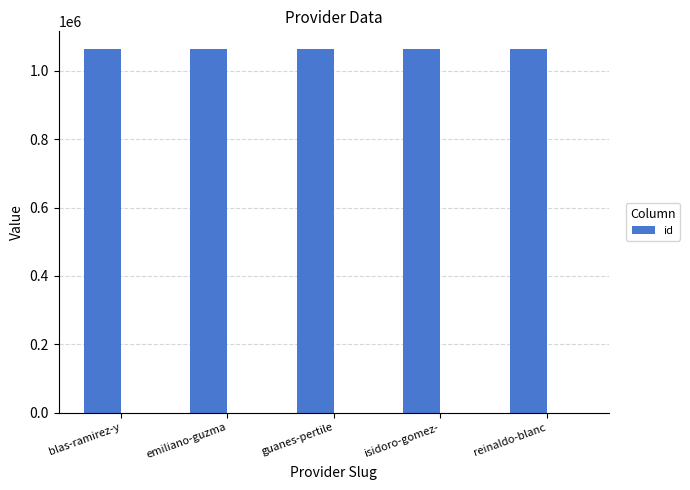

What is the value of the 4th bar from the left?

1062481